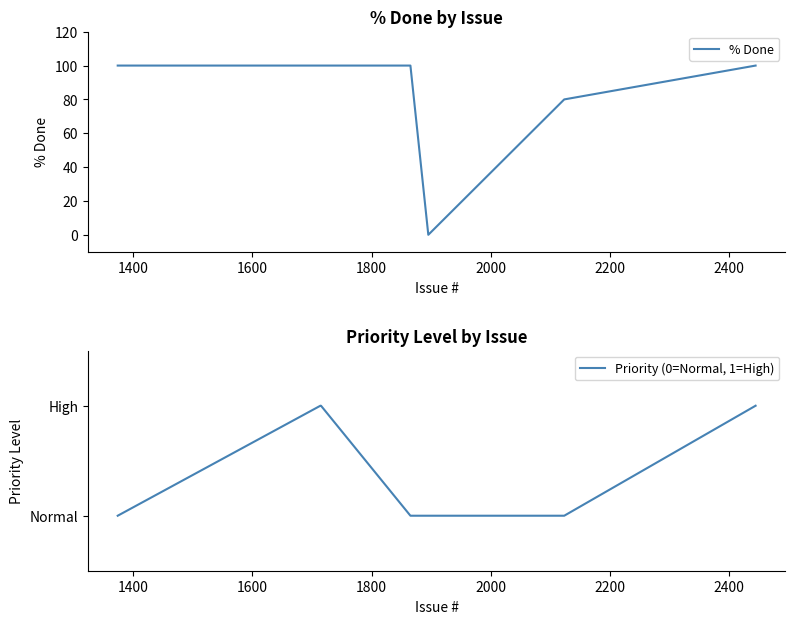

True or false: Priority (0=Normal, 1=High) and % Done intersect in this chart.

False